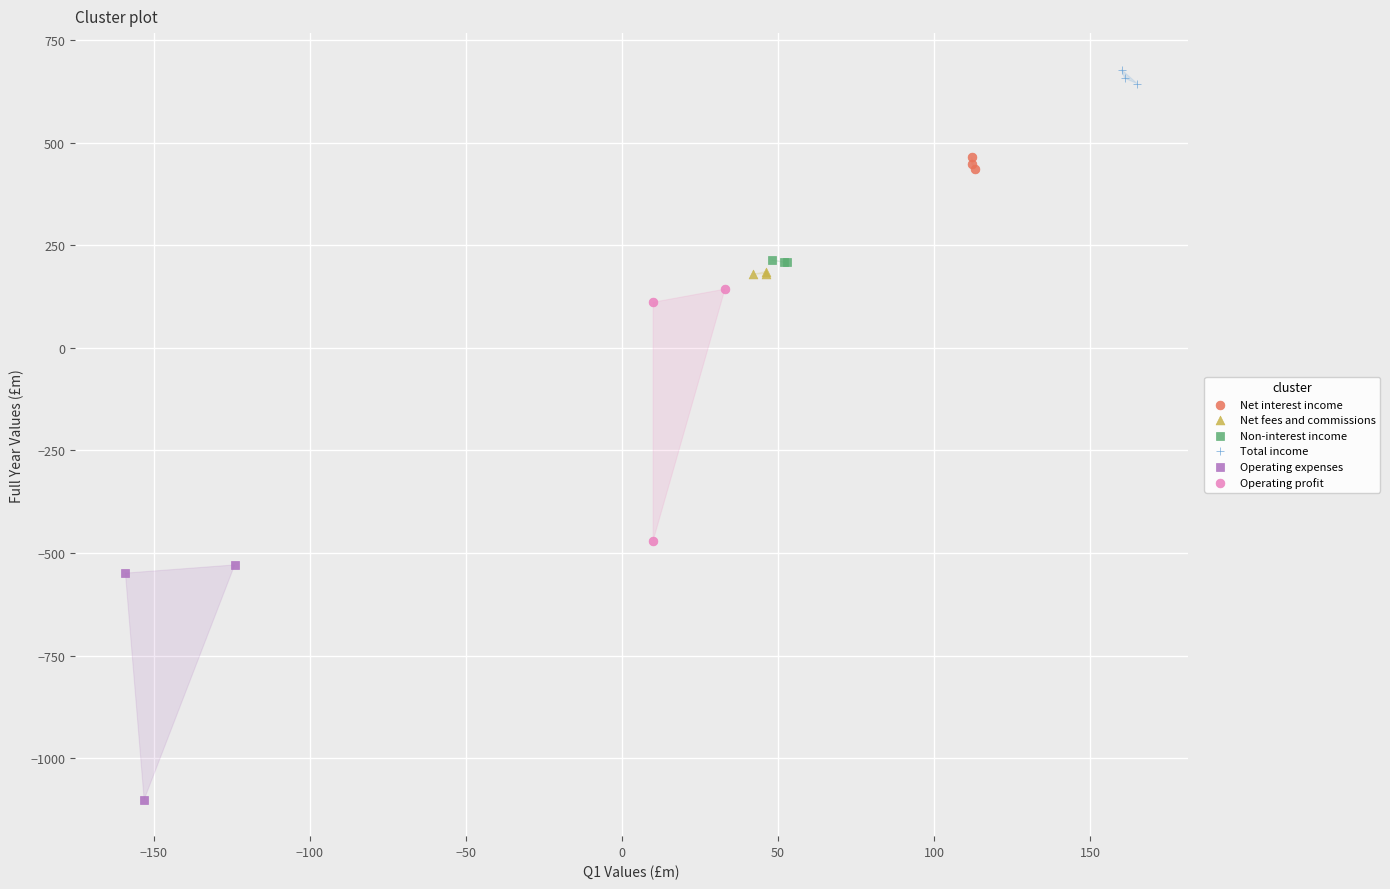

Which series contains the highest Y value?

Total income